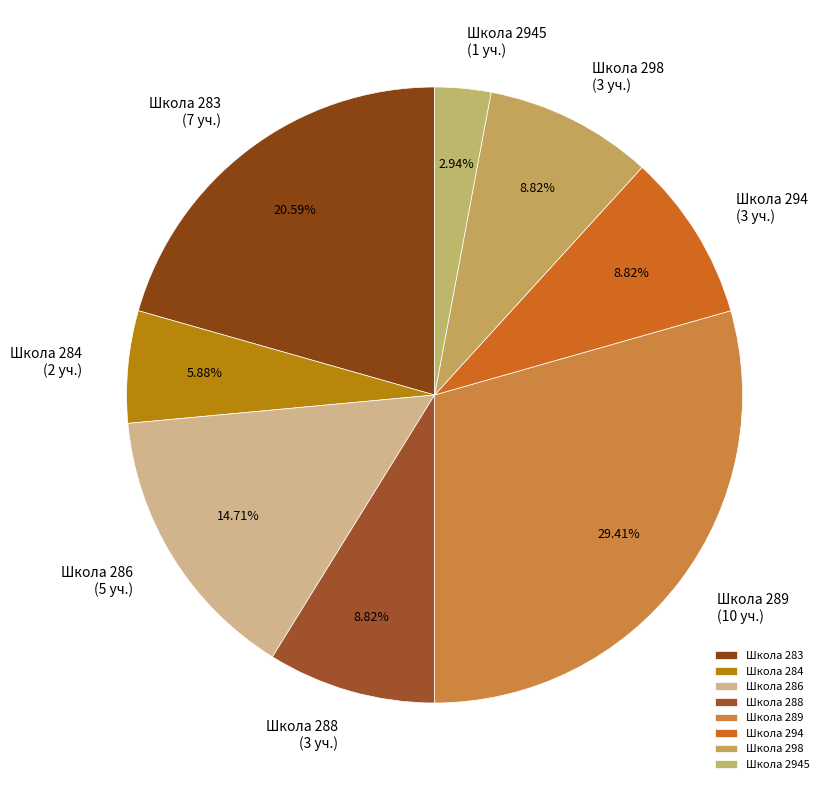

How many slices are in this pie chart?

8